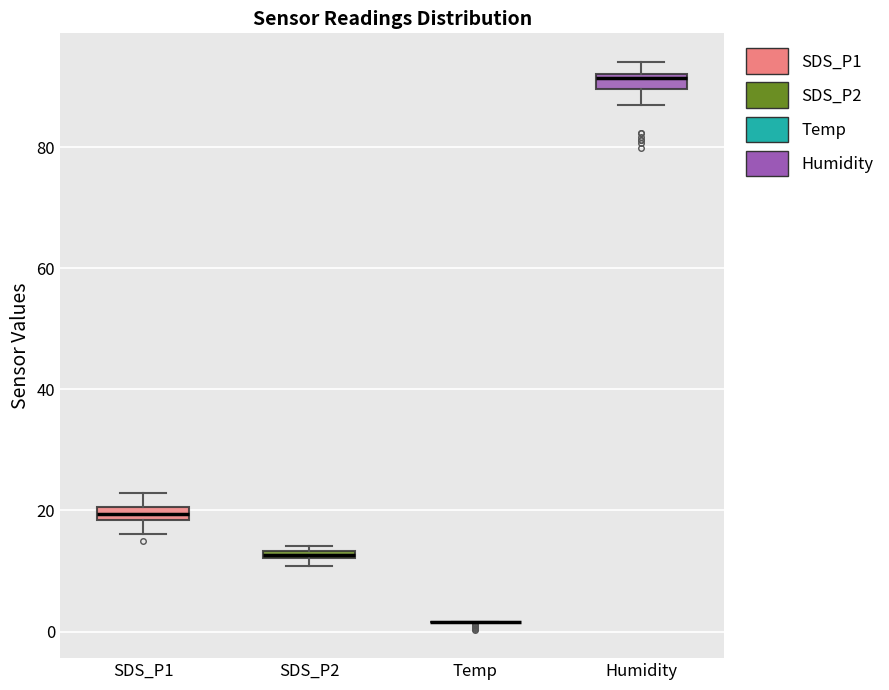

Where does the upper whisker of the box for SDS_P1 end on the y-axis? The values are not printed on the chart, so give them approximately, as read against the axis.

22